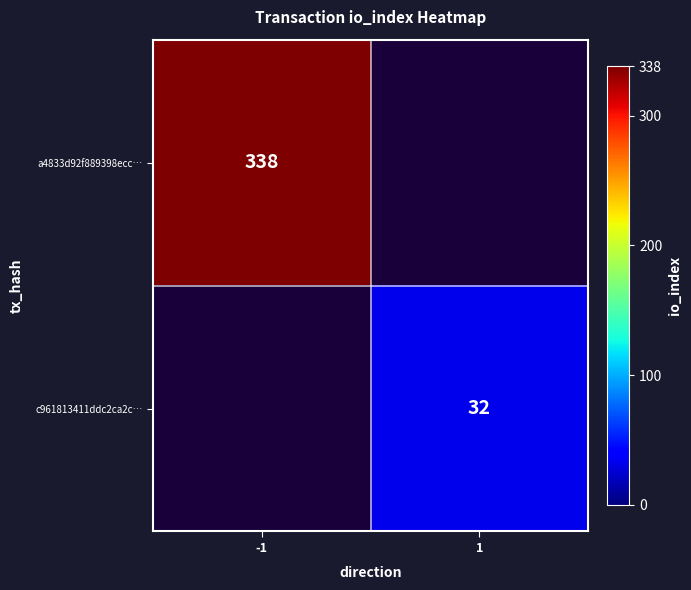

The value of a4833d92f889398ecc… at -1 is 338. True or false?

True